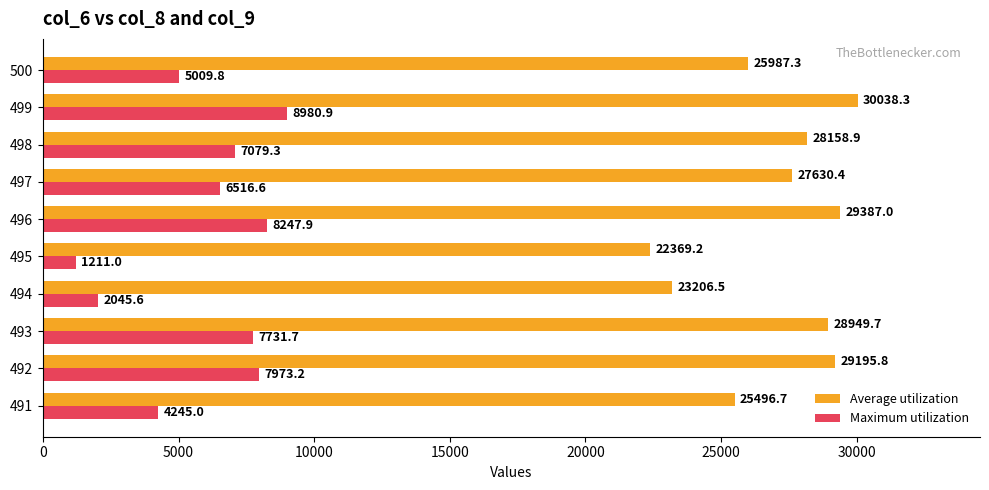

True or false: Maximum utilization has a value of 4245.0 at 491.

True